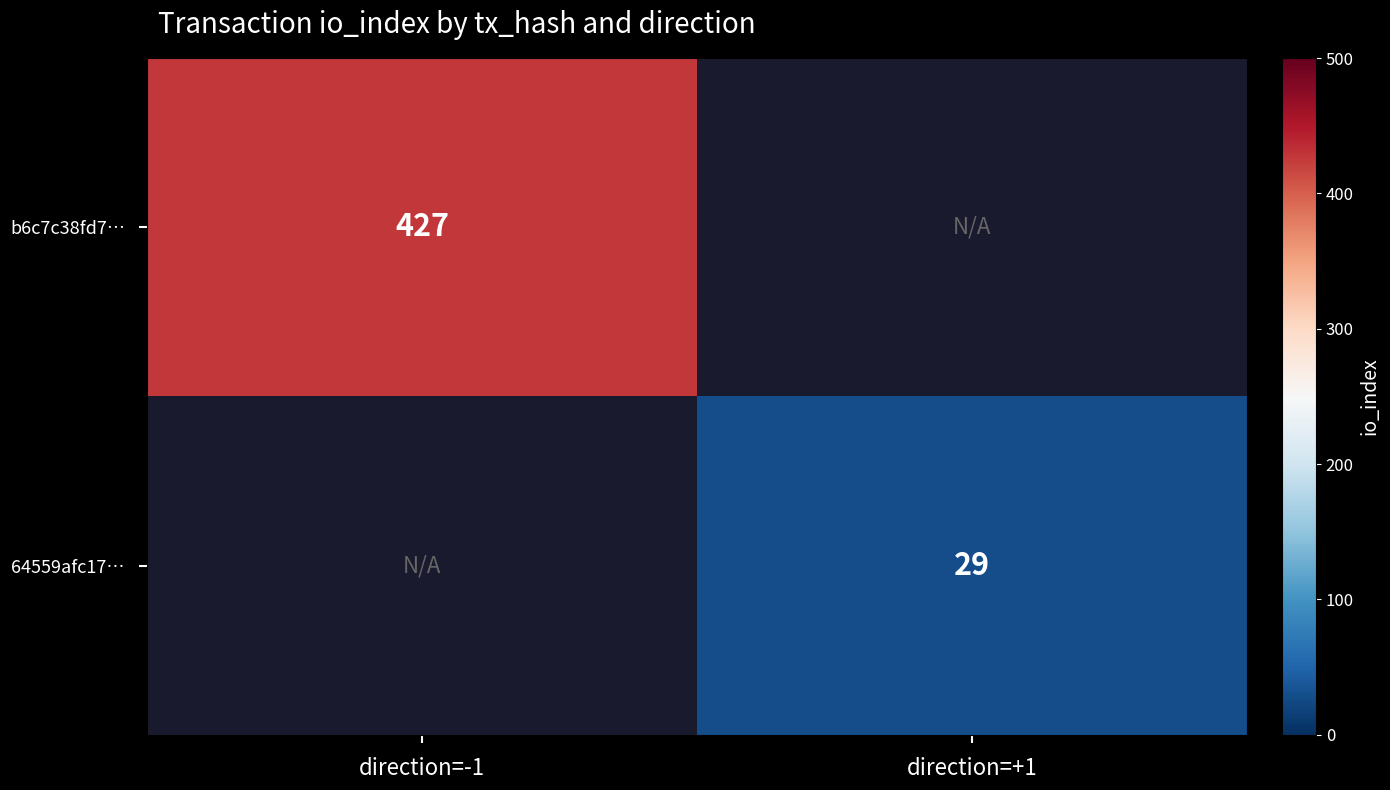

At how many categories does at least one series exceed 174?

1